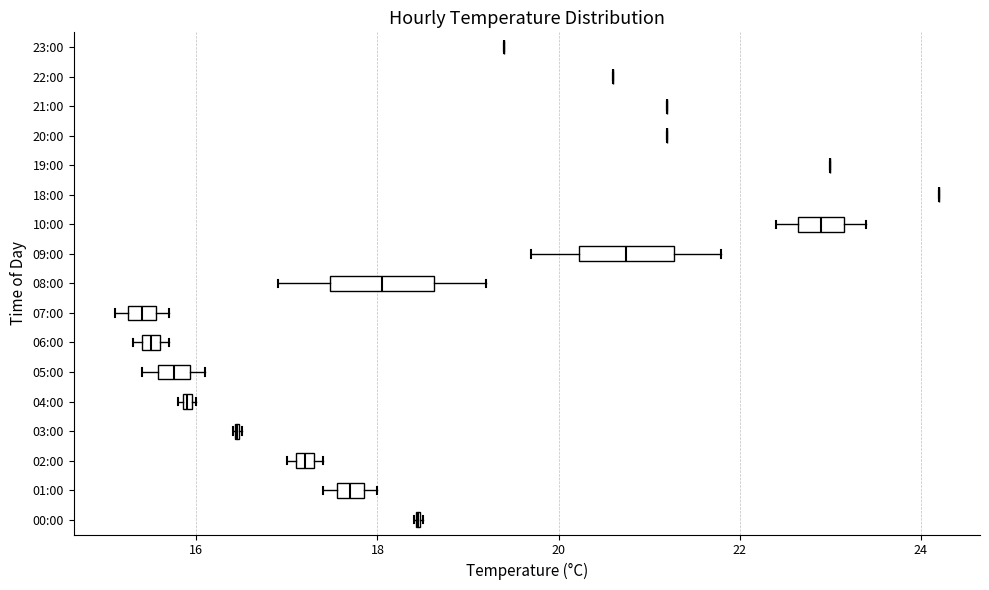

Where does the median line of the box for 08:00 sit on the x-axis? The values are not printed on the chart, so give them approximately, as read against the axis.

18.0